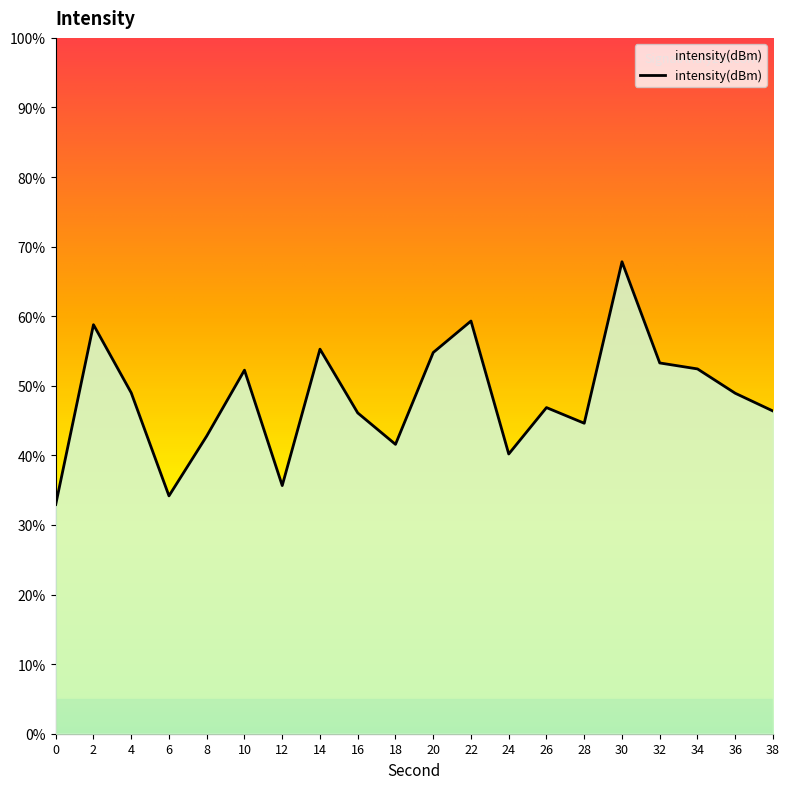

What is the average value?

48.2